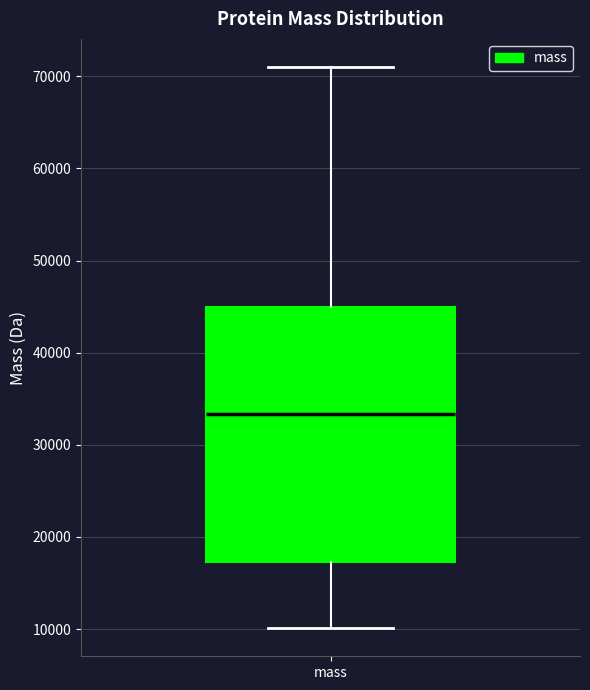

Where does the upper whisker of the box for mass end on the y-axis? The values are not printed on the chart, so give them approximately, as read against the axis.

71000